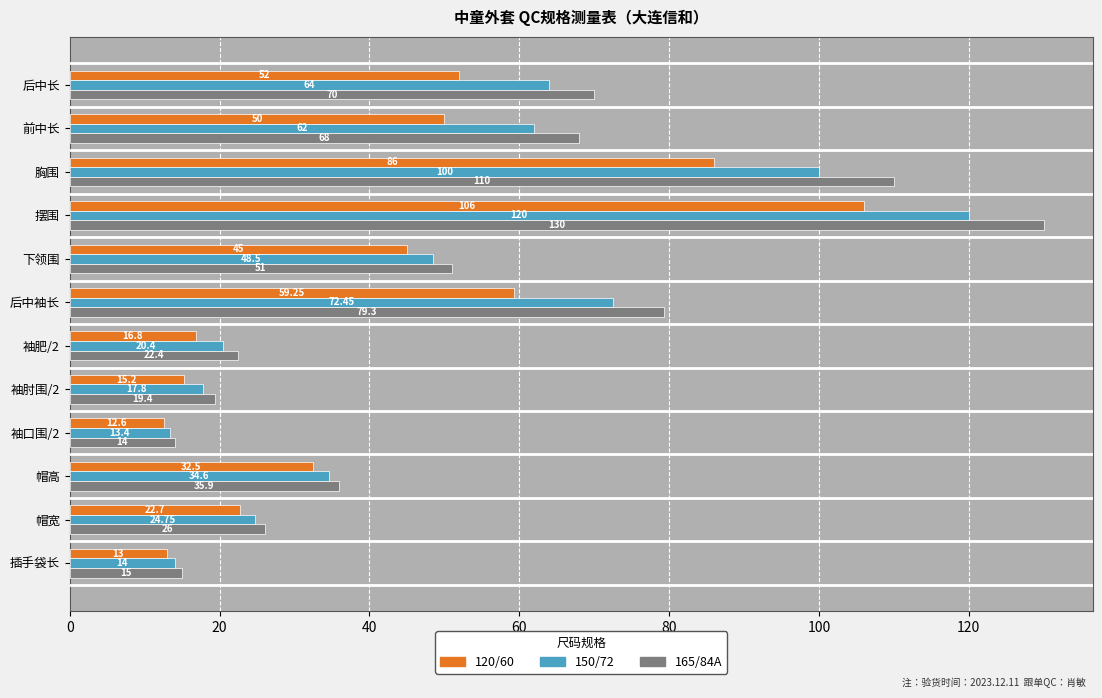

How many series are shown in this chart?

3